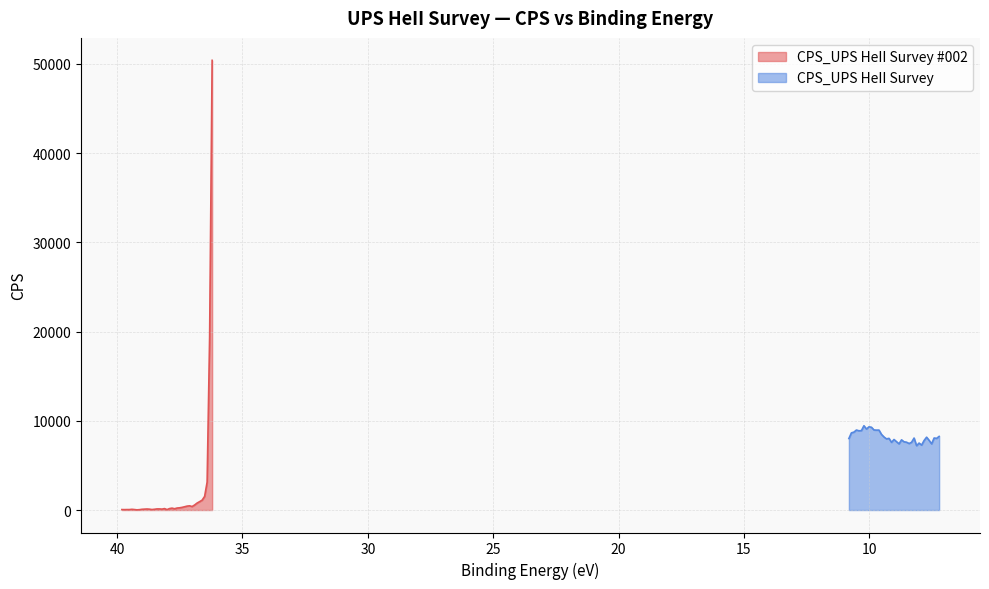

Reading right to left, extract all data points from this chart.

CPS_UPS HeII Survey #002: 50403.0	19421.0	3127.8	1525.2	1105.1	938.8	780.7	562.7	391.7	471.0	437.8	365.2	297.4	247.9	221.0	143.4	210.8	161.5	44.4	160.0	100.0	122.8	122.8	84.4	53.4	95.1	113.6	97.9	80.5	38.9	19.6	52.1	78.9	50.0	50.0	44.1	49.2
CPS_UPS HeII Survey: 8250.1	8031.8	8072.3	7418.4	7808.0	8163.6	7793.7	7277.4	7505.0	7211.3	8066.9	7591.5	7453.6	7602.1	7645.5	7866.3	7418.2	7658.7	7905.1	7583.6	8032.9	7975.1	8187.3	8474.5	8959.5	8956.0	8974.0	9278.1	9325.5	9078.1	9448.9	8902.9	8880.4	8967.1	8731.0	8648.9	8016.0